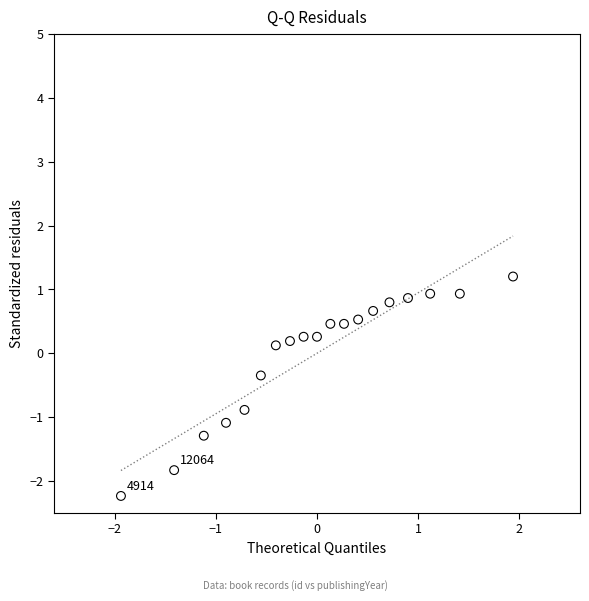

What is the range of X values (max minus min)?

3.9